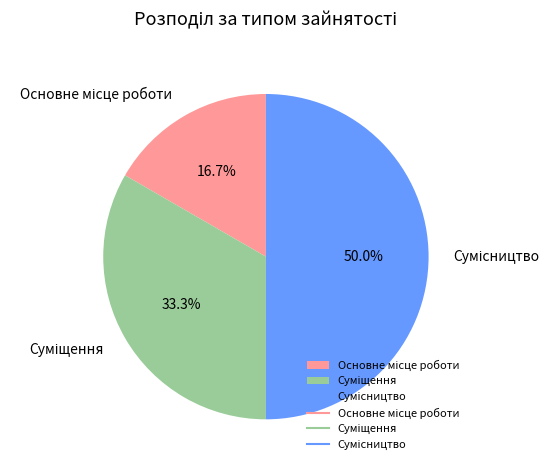

Is it true that Основне місце роботи is 17% of the pie?

True